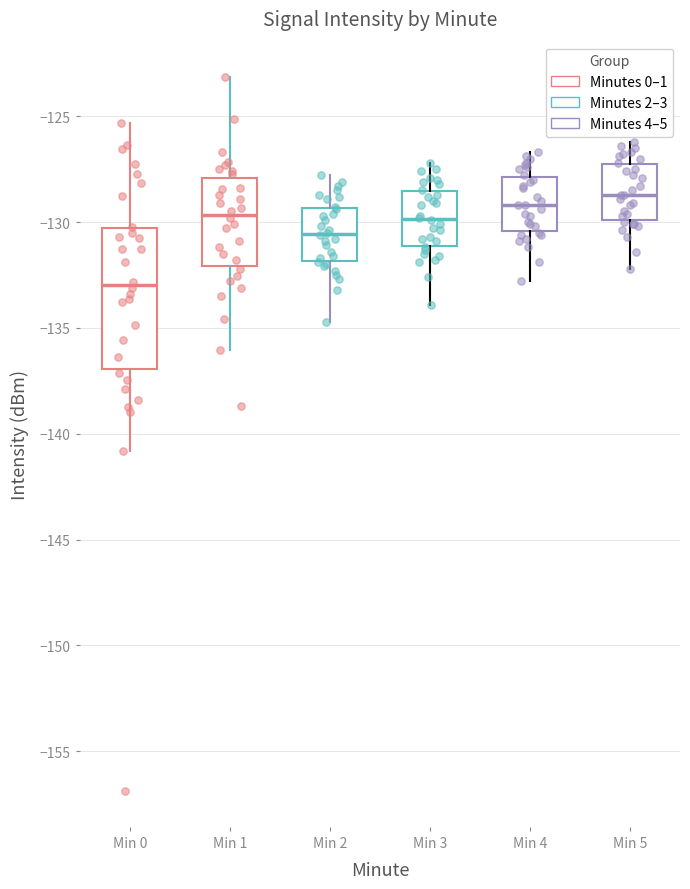

Which box is the tallest, from its lower edge to its upper edge?

Min 0